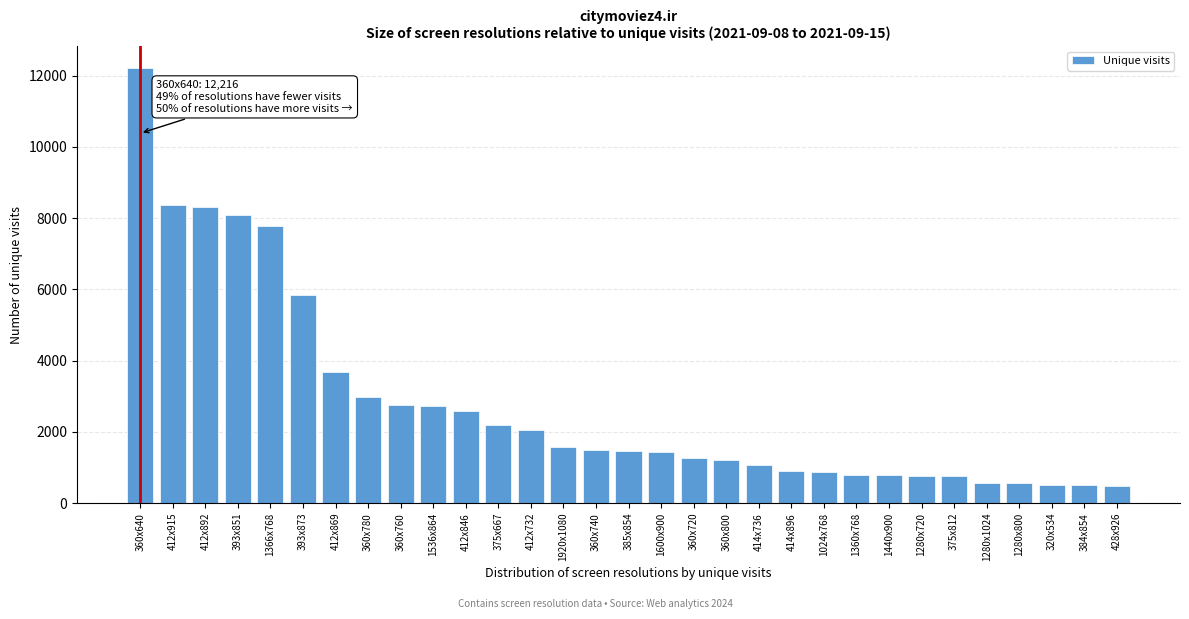

True or false: the data shows 3569 at 1536x864.

False